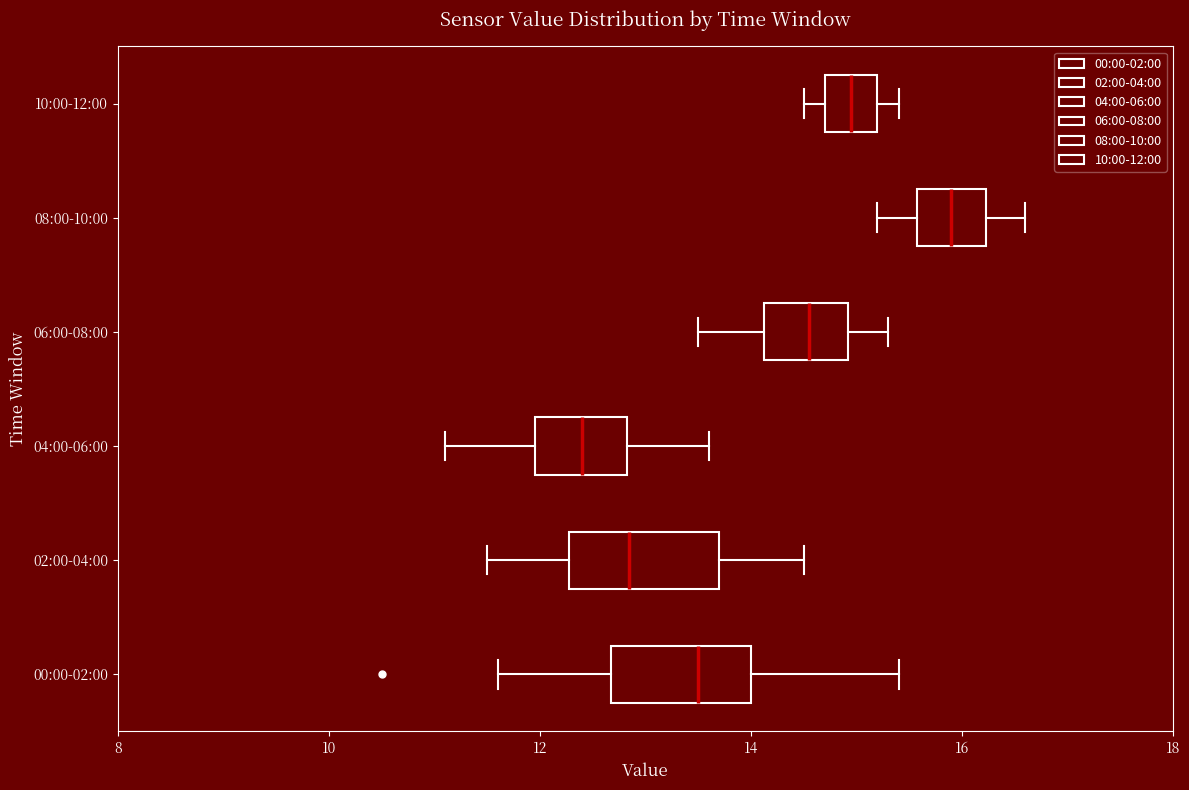

Where does the median line of the box for 02:00-04:00 sit on the x-axis? The values are not printed on the chart, so give them approximately, as read against the axis.

12.8